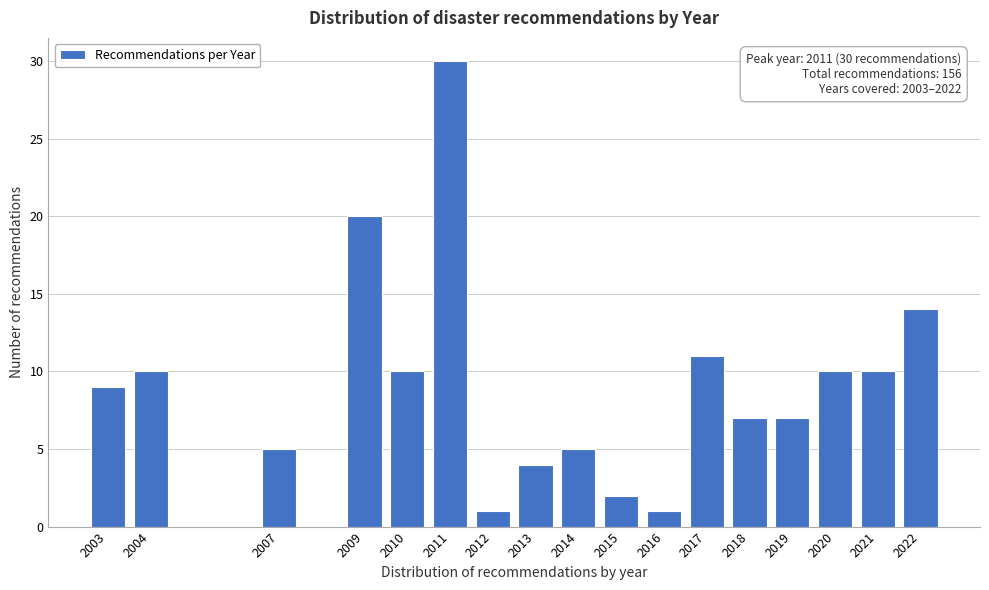

Reading left to right, transcribe all the data shown in this chart.

2003=9	2004=10	2007=5	2009=20	2010=10	2011=30	2012=1	2013=4	2014=5	2015=2	2016=1	2017=11	2018=7	2019=7	2020=10	2021=10	2022=14